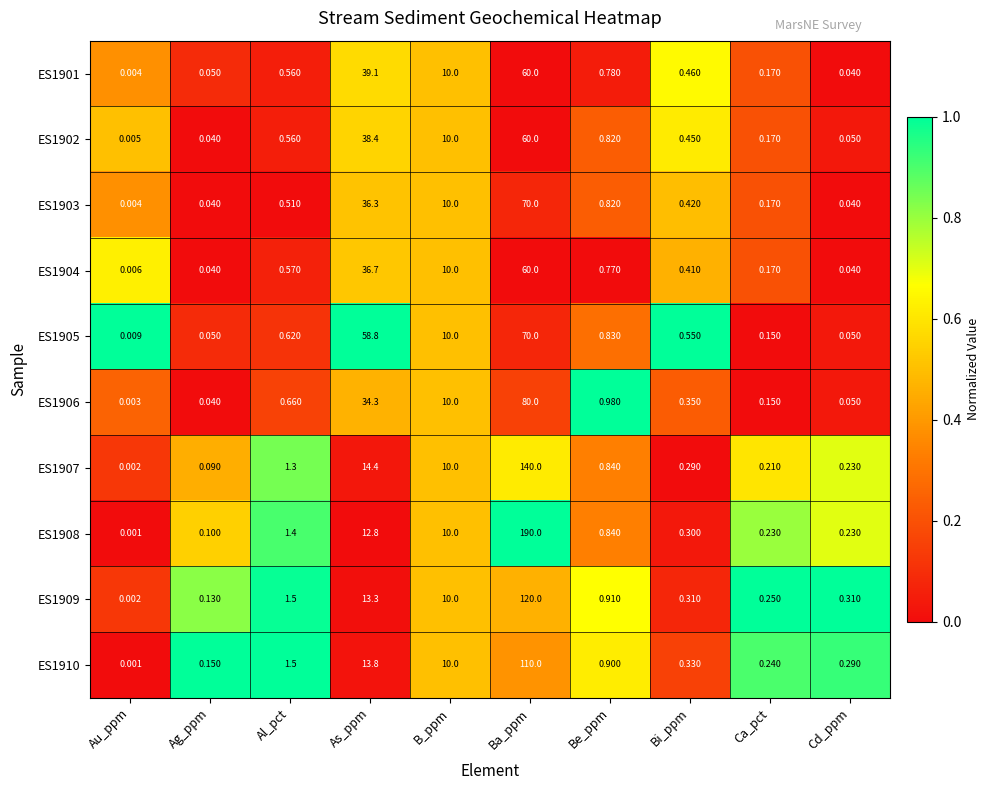

What is the difference between the highest and lowest values at Ba_ppm?

130.0